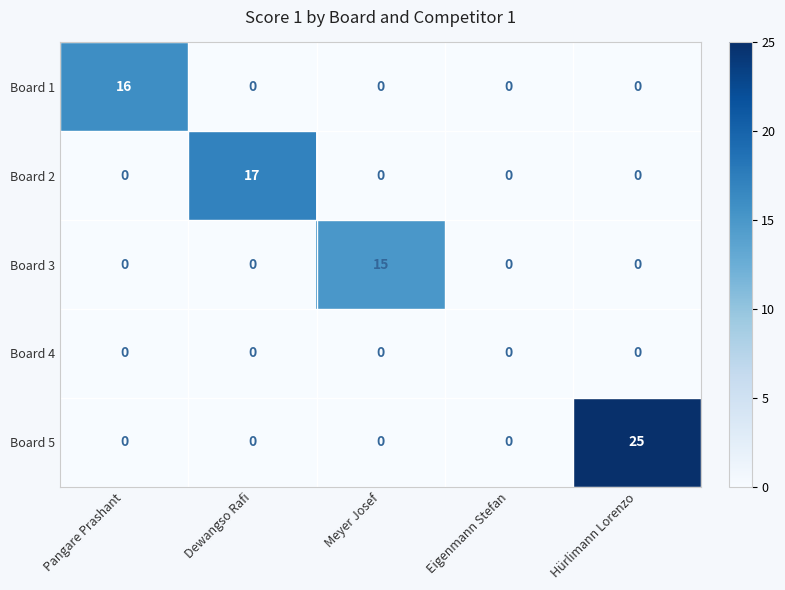

Is it true that Board 3 equals -6 at Eigenmann Stefan?

False